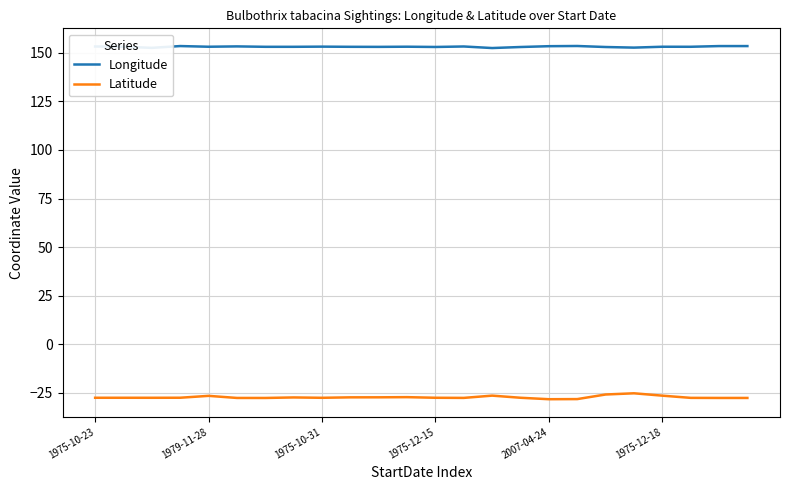

True or false: Latitude and Longitude cross at least once.

False